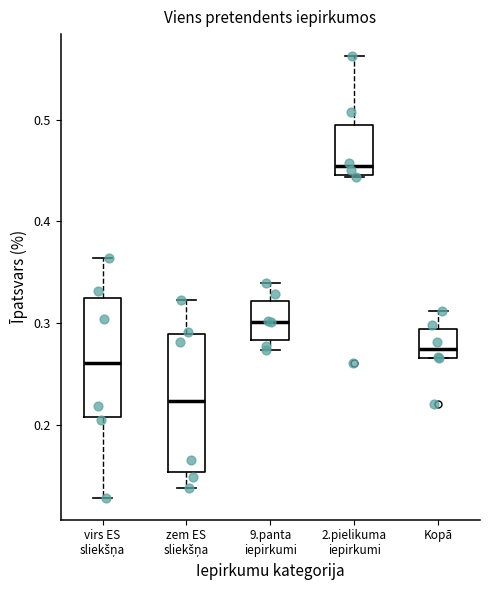

Where does the lower whisker of the box for virs ES sliekšņa end on the y-axis? The values are not printed on the chart, so give them approximately, as read against the axis.

0.13